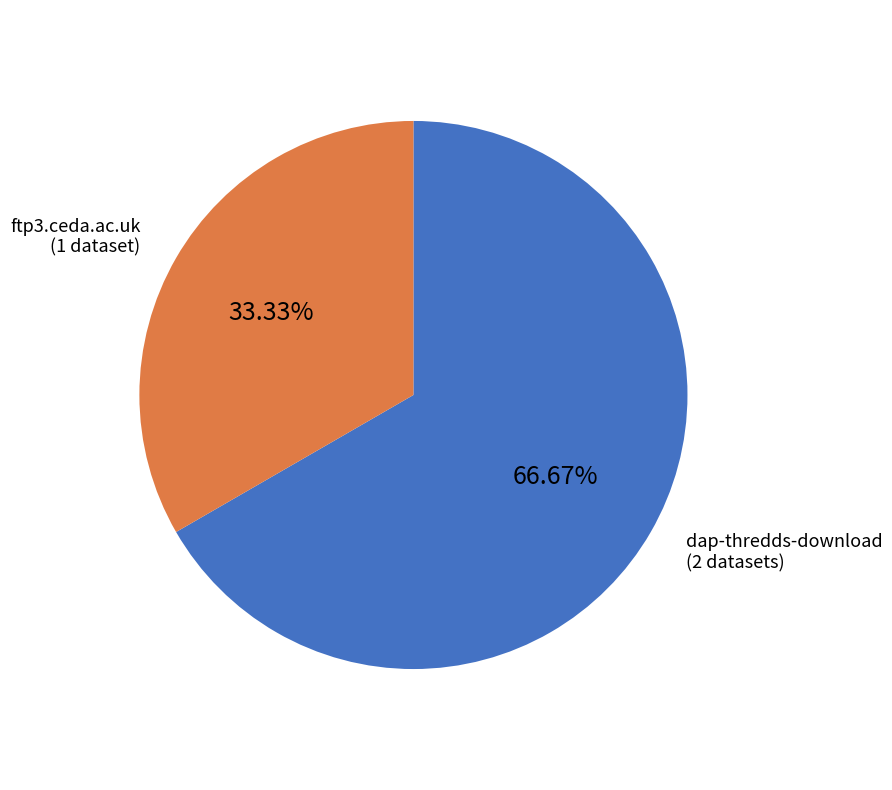

Which slice is the smallest?

ftp3.ceda.ac.uk